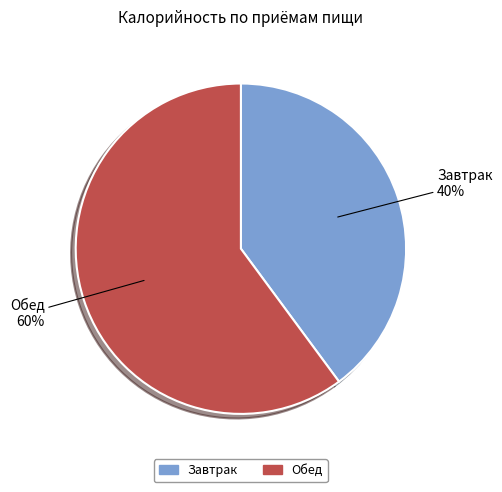

What is the ratio of the value at Завтрак to the value at Обед?

0.7